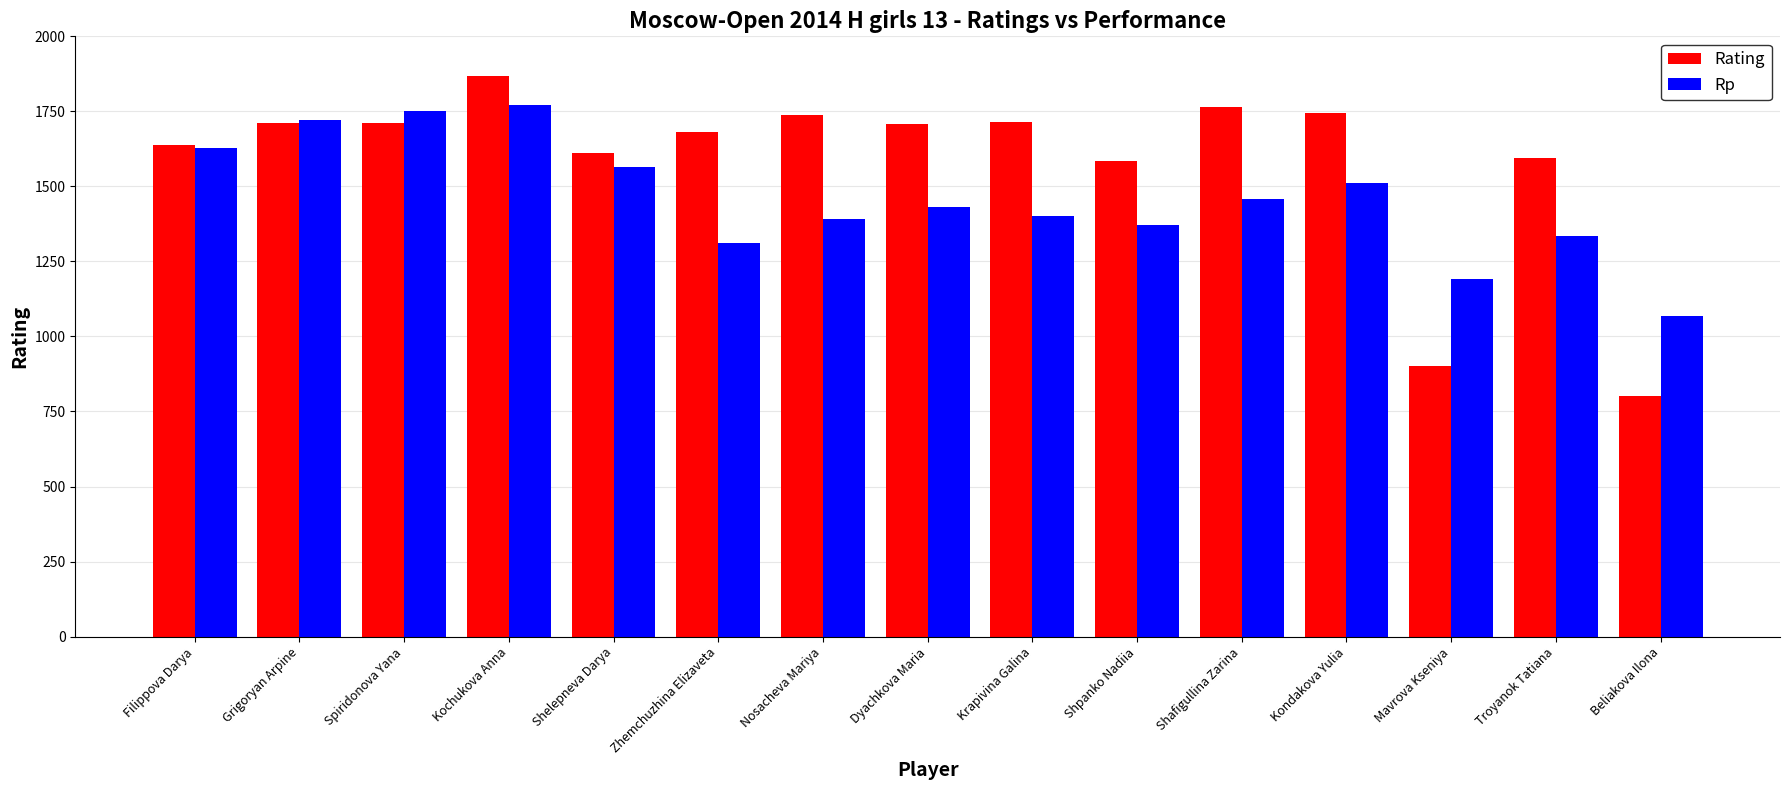

Rank the series by their maximum value, from lowest to highest.

Rp, Rating